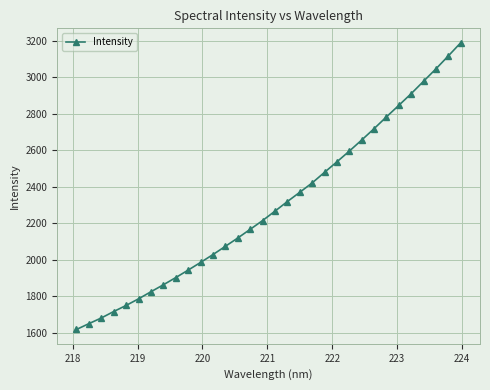

Count the number of categories in the chart.

32